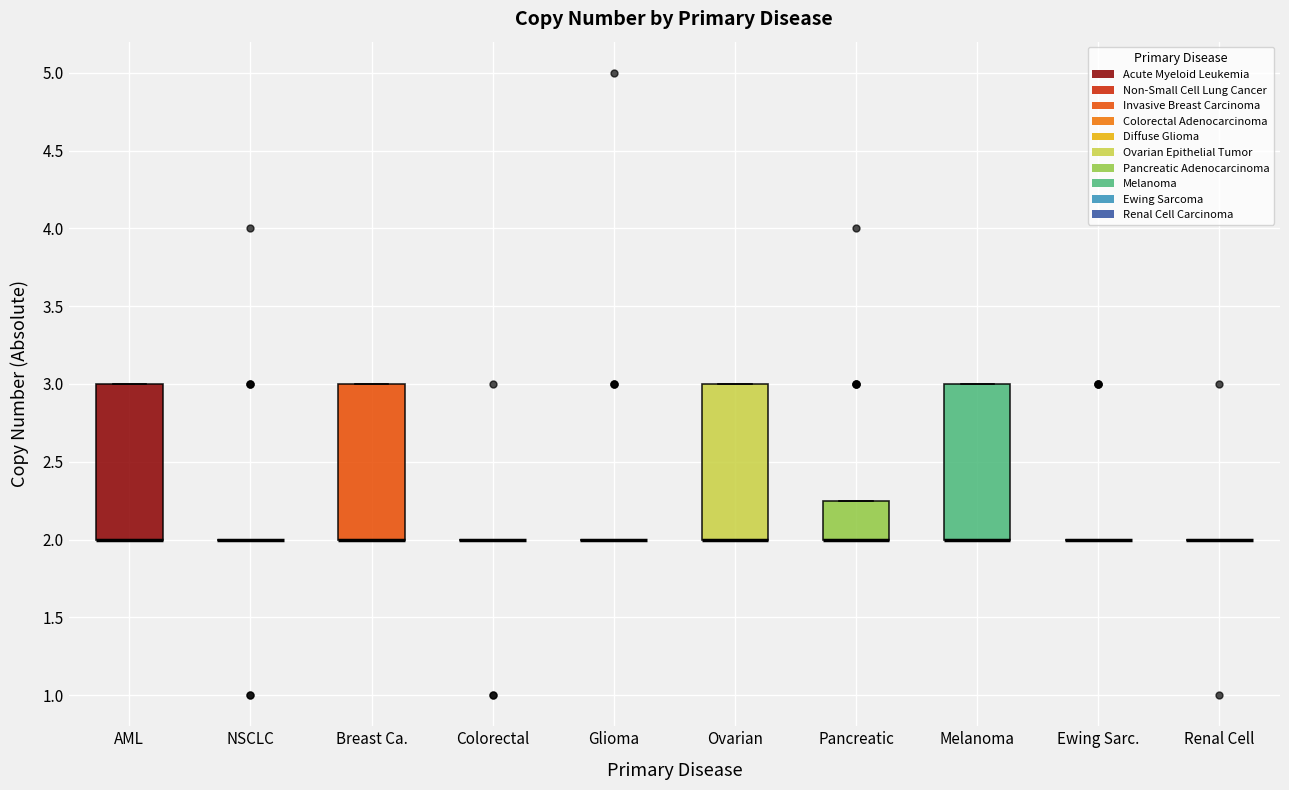

Reading left to right, read every box against the y-axis: the position of its median line, the range the box covers, and the ends of its whiskers. The values are not printed on the chart, so give them approximately, as read against the axis.

AML: median 2.00 (drawn on the box's lower edge), box 2.00 to 3.00, whiskers 2.00 to 3.00
NSCLC: box collapsed to a line at 2.00, whiskers 2.00 to 2.00
Breast Ca.: median 2.00 (drawn on the box's lower edge), box 2.00 to 3.00, whiskers 2.00 to 3.00
Colorectal: box collapsed to a line at 2.00, whiskers 2.00 to 2.00
Glioma: box collapsed to a line at 2.00, whiskers 2.00 to 2.00
Ovarian: median 2.00 (drawn on the box's lower edge), box 2.00 to 3.00, whiskers 2.00 to 3.00
Pancreatic: median 2.00 (drawn on the box's lower edge), box 2.00 to 2.25, whiskers 2.00 to 2.25
Melanoma: median 2.00 (drawn on the box's lower edge), box 2.00 to 3.00, whiskers 2.00 to 3.00
Ewing Sarc.: box collapsed to a line at 2.00, whiskers 2.00 to 2.00
Renal Cell: box collapsed to a line at 2.00, whiskers 2.00 to 2.00